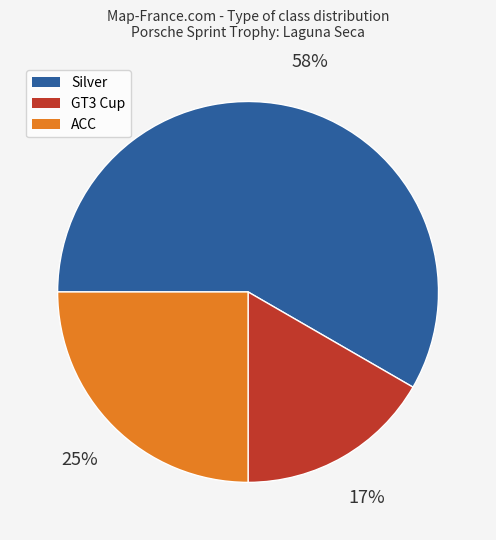

The ACC slice represents 20% of the pie. True or false?

False